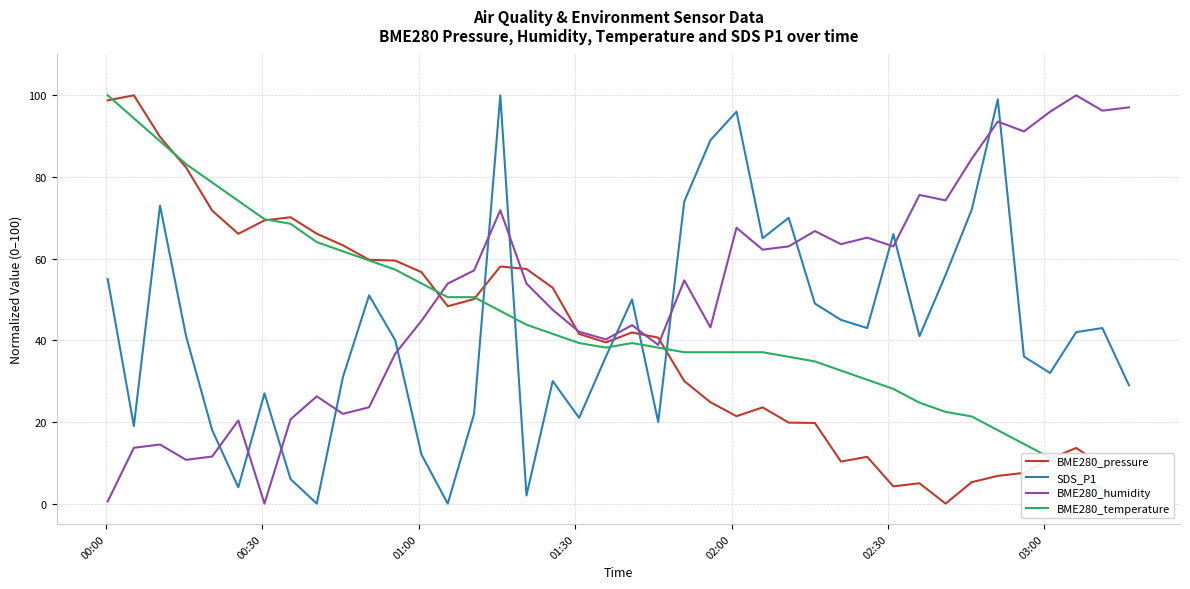

Which series ends up on top after the final intersection of SDS_P1 and BME280_pressure?

SDS_P1